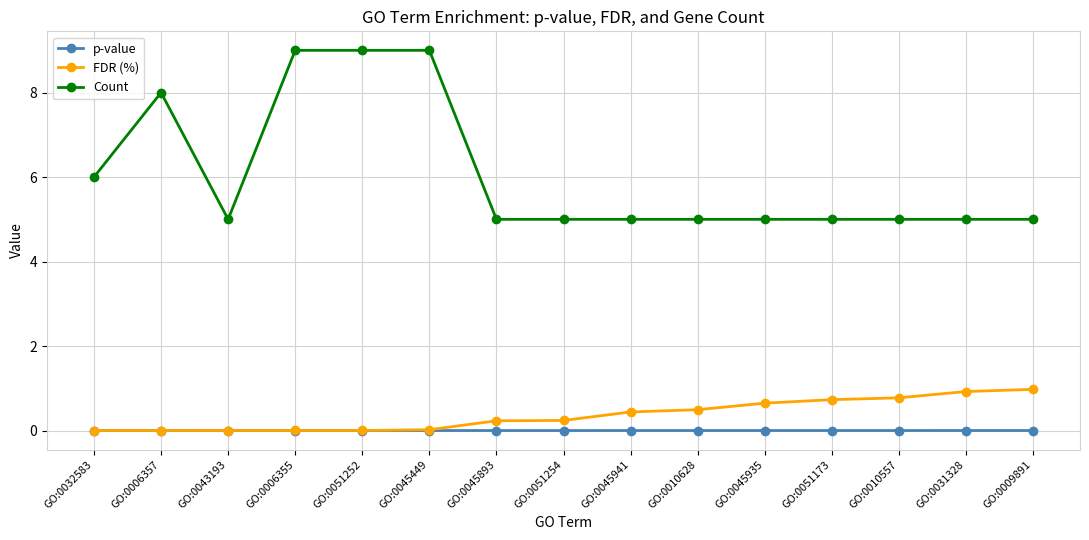

What is the difference between the maximum and minimum values in the Count series?

4.0